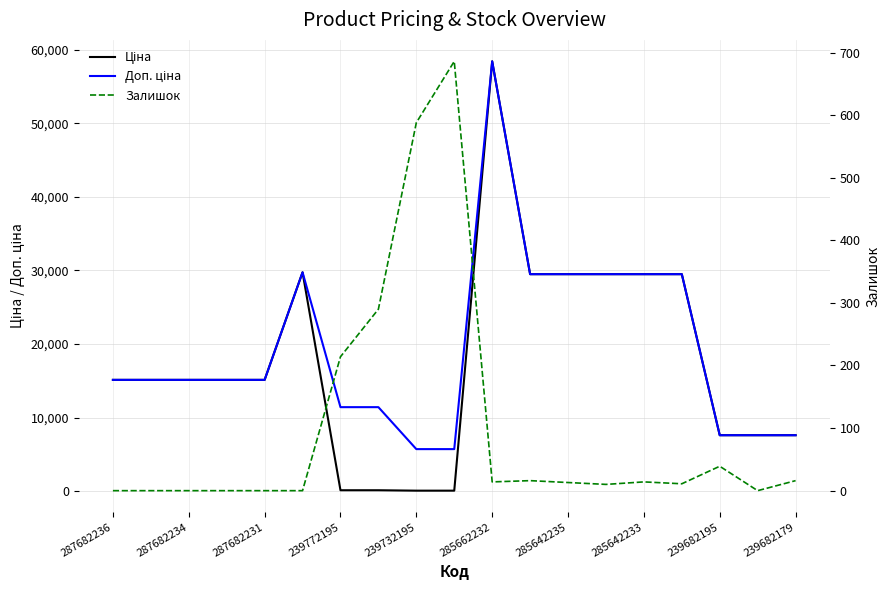

How many lines are shown in the chart?

3